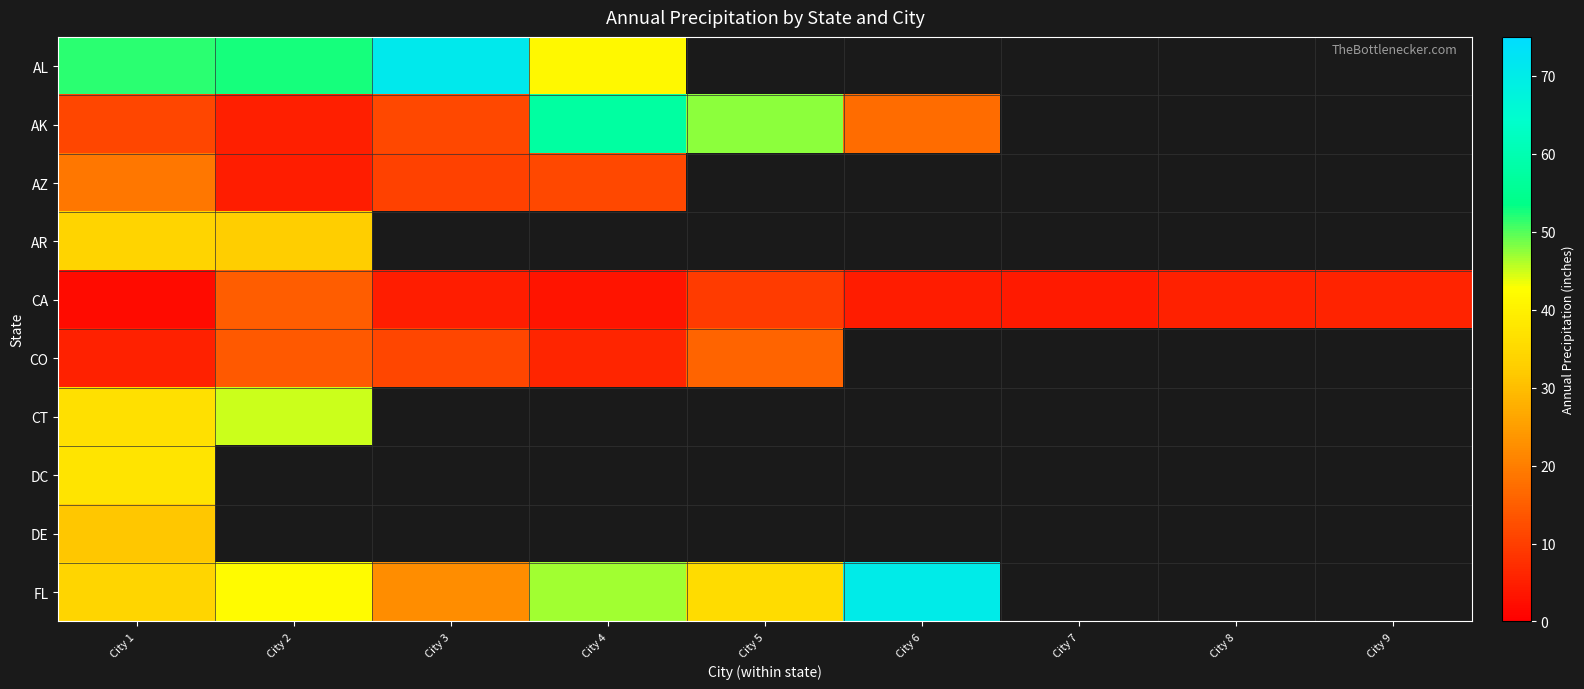

At which category is the sum across all series the highest?

City 1